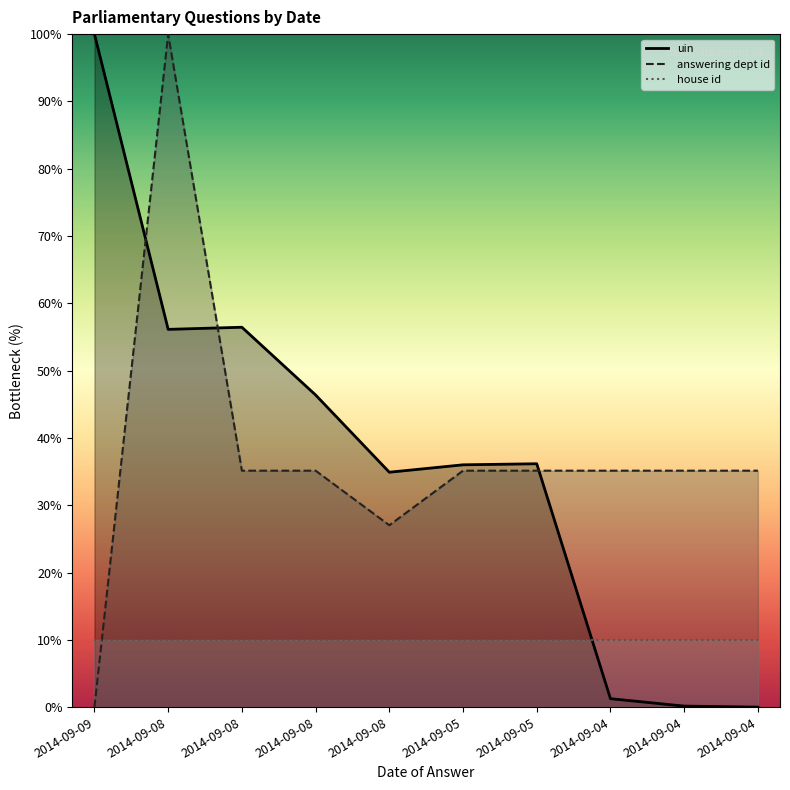

The answering dept id series shows 52.4 at 2014-09-08. True or false?

False